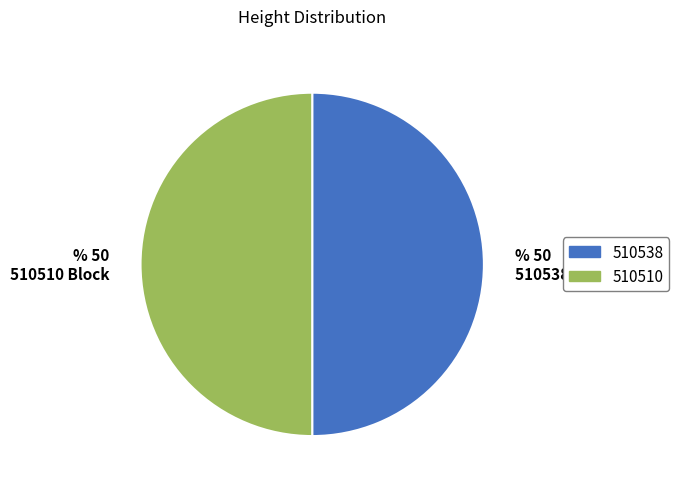

What is the ratio of the value at % 50 510538 Block to the value at % 50 510510 Block?

1.0